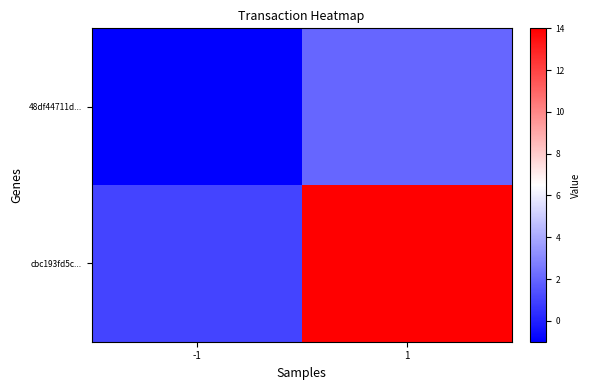

At which category does the chart reach its peak across all series?

1